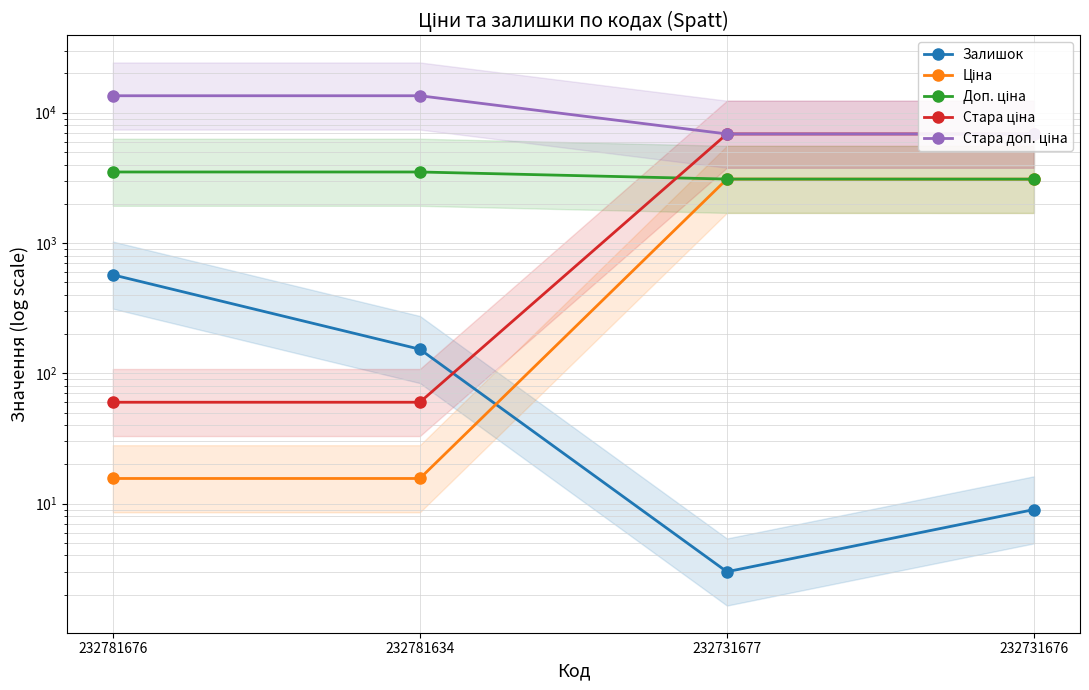

What is the value of the Залишок point at the 2nd from the left?

153.0